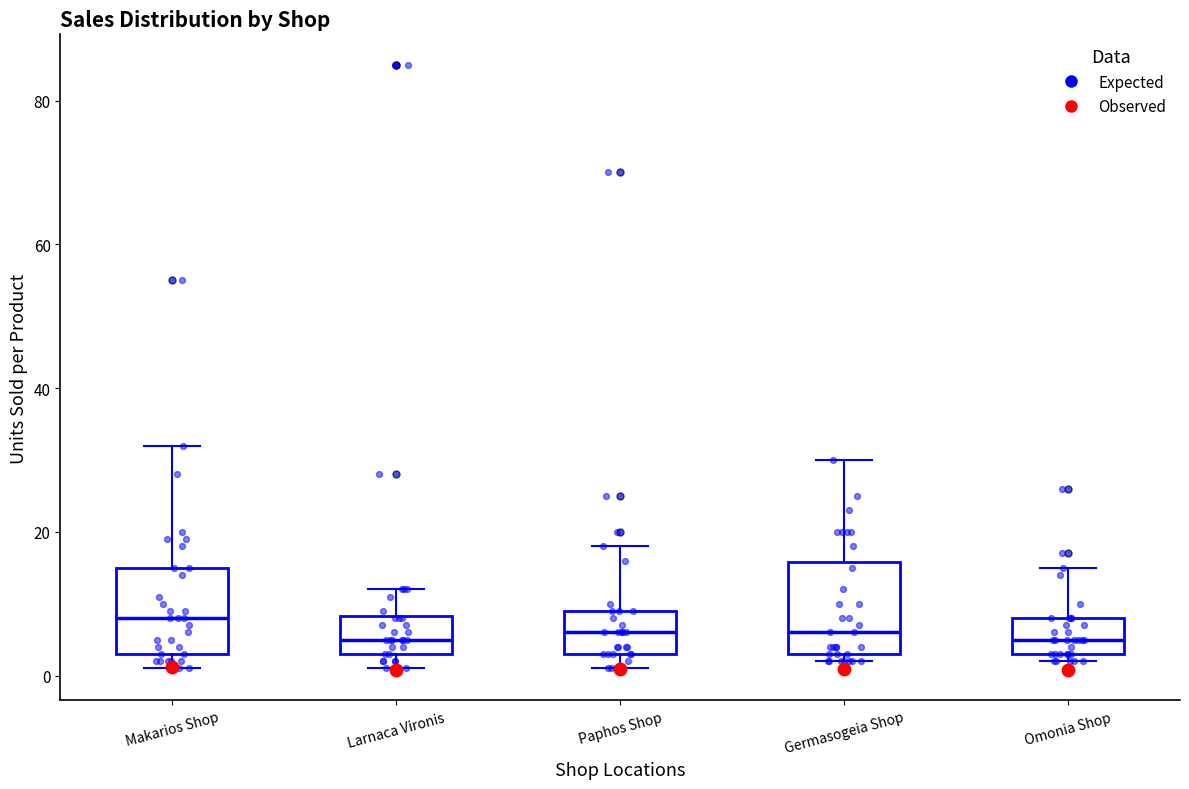

Reading left to right, transcribe this box plot: for each box, give where its median line is, the range the box spans, and where its two whiskers end, as read against the y-axis. The values are not printed on the chart, so give them approximately, as read against the axis.

Makarios Shop: median 8, box 4 to 16, whiskers 2 to 32
Larnaca Vironis: median 6, box 4 to 8, whiskers 2 to 12
Paphos Shop: median 6, box 4 to 10, whiskers 2 to 18
Germasogeia Shop: median 6, box 4 to 16, whiskers 2 to 30
Omonia Shop: median 6, box 4 to 8, whiskers 2 to 16